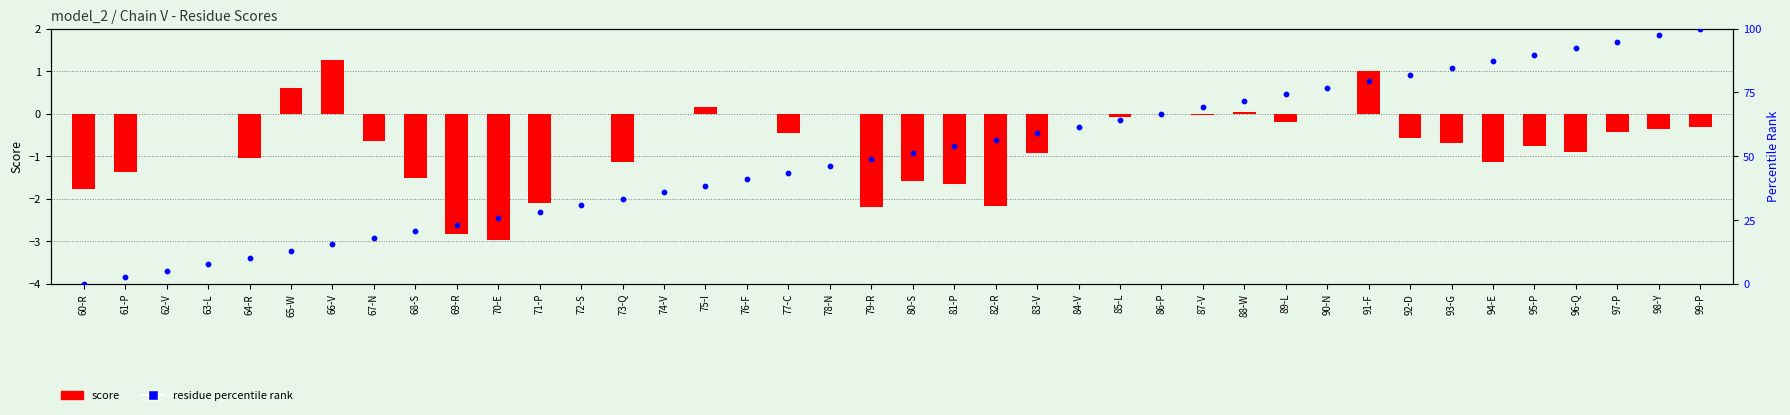

Is the value of residue percentile rank at 67-N greater than the value of score at 76-F?

Yes